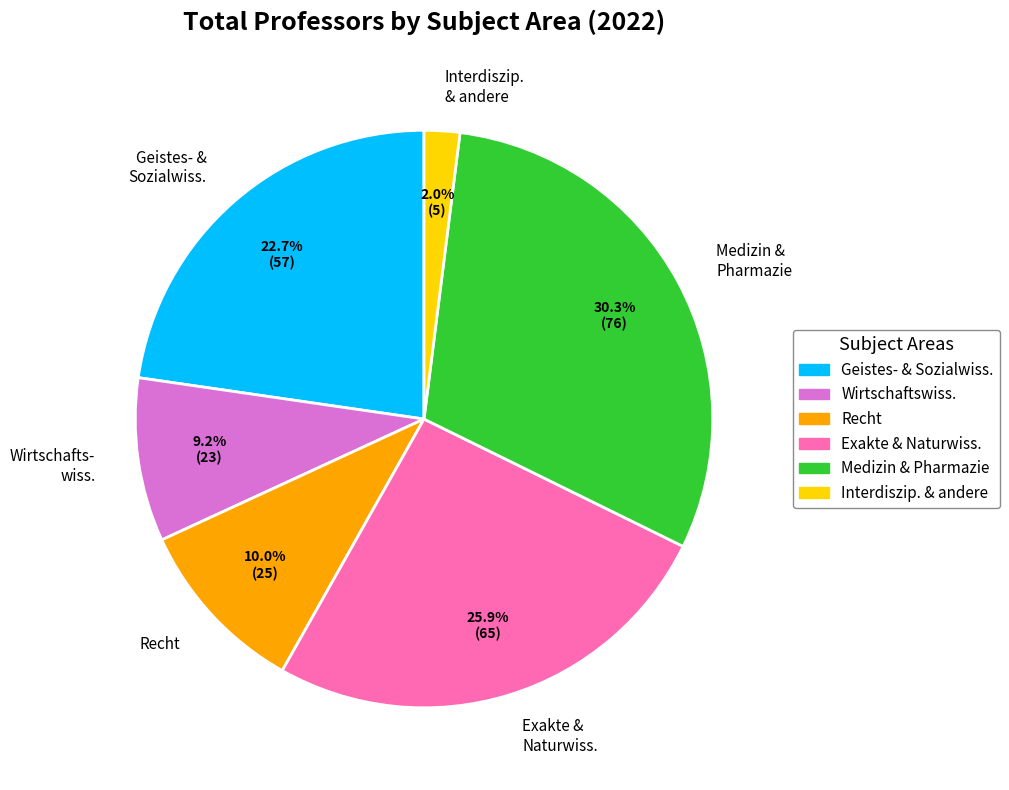

Which has a higher value, Wirtschafts- wiss. or Exakte & Naturwiss.?

Exakte & Naturwiss.